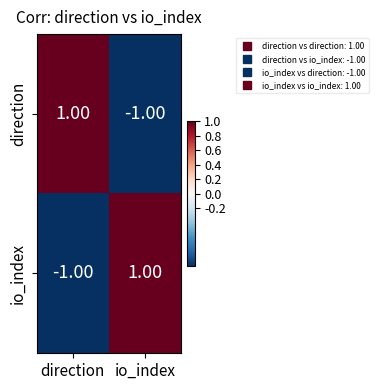

At which label does io_index reach its minimum?

direction